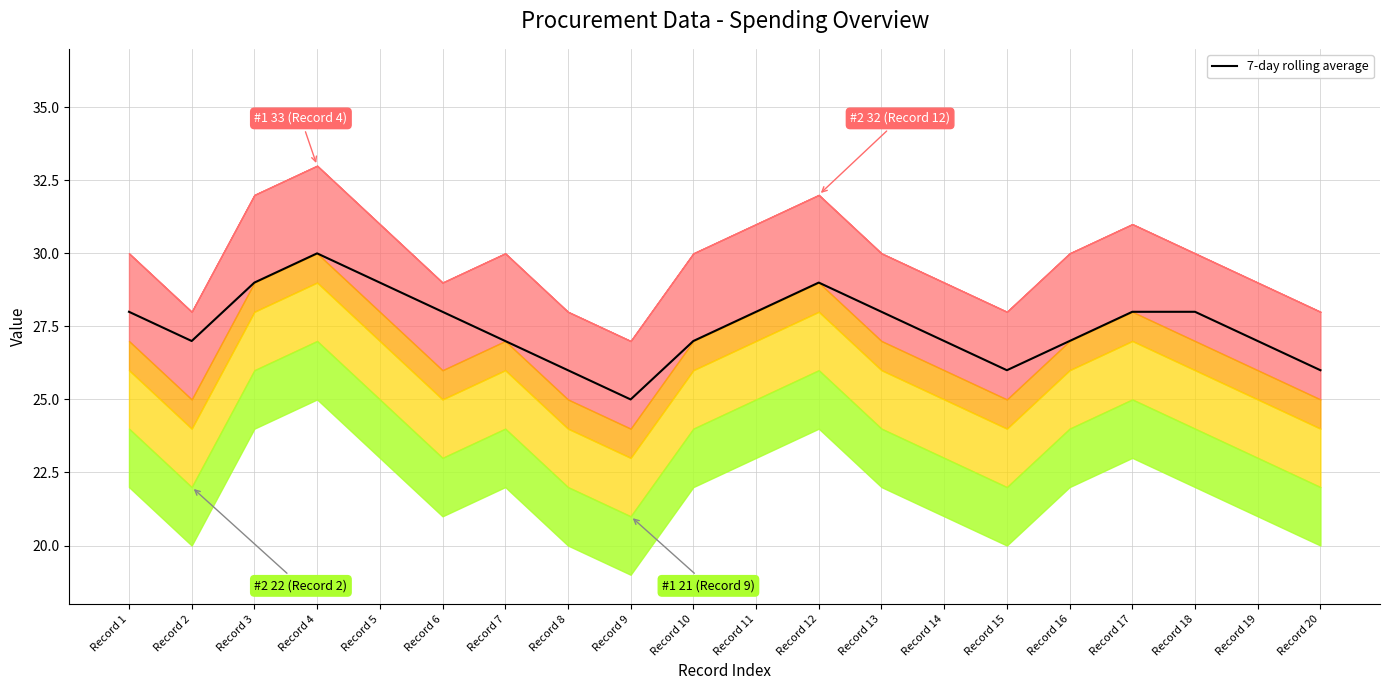

Is it true that the value at Record 6 is 39?

False